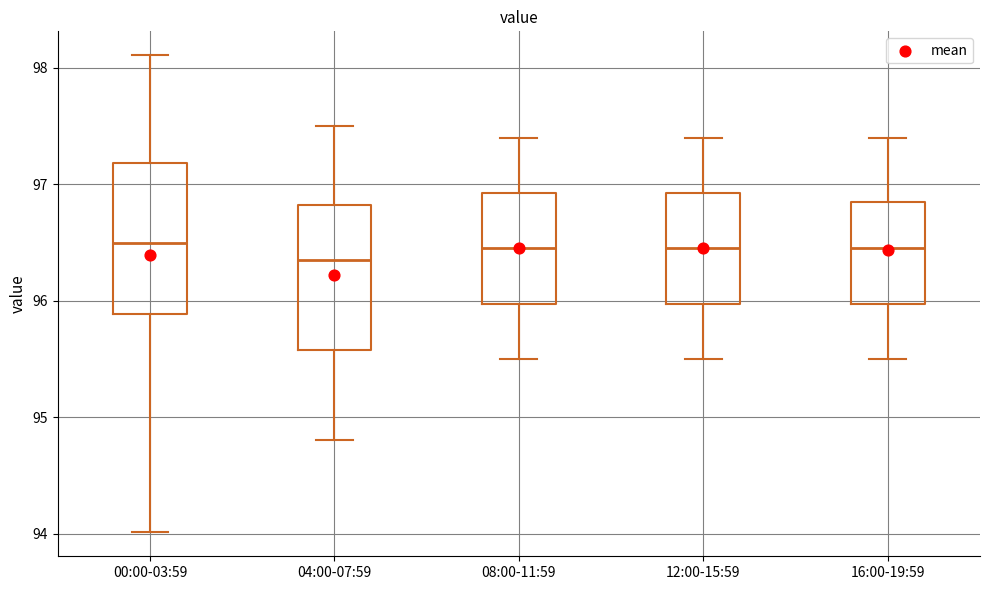

Where does the upper whisker of the box for 16:00-19:59 end on the y-axis? The values are not printed on the chart, so give them approximately, as read against the axis.

97.4